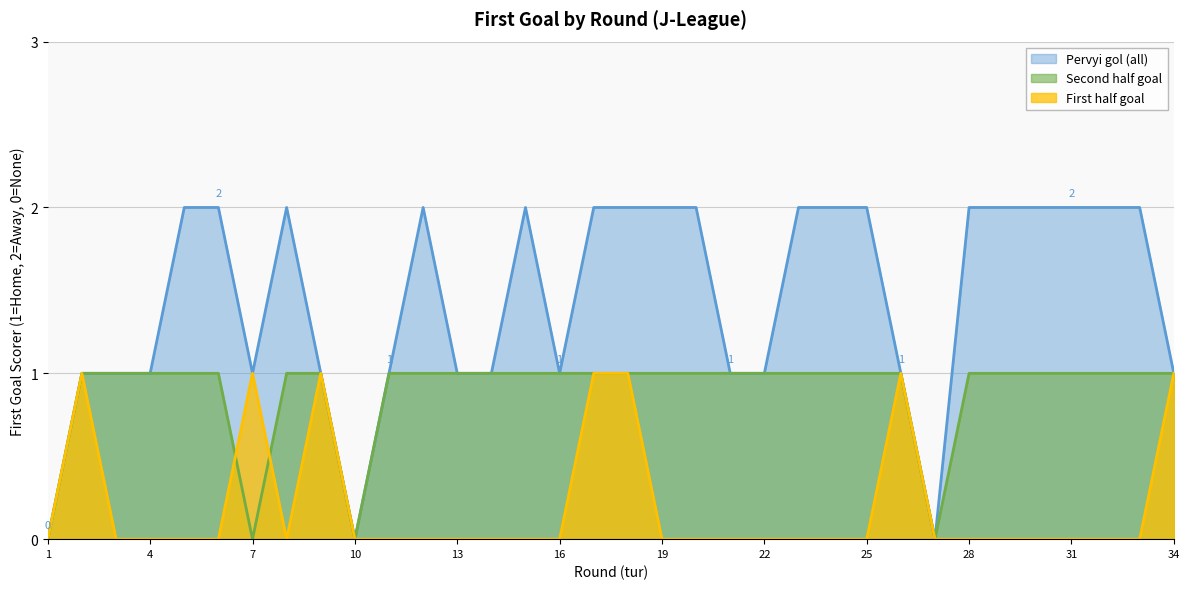

At which category does First half goal reach its first local valley?

8